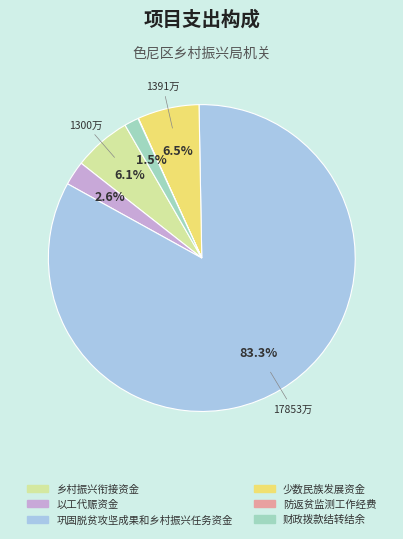

Approximately how many times larger is the value at 巩固脱贫攻坚成果和乡村振兴任务资金 compared to 乡村振兴衔接资金?

13.7